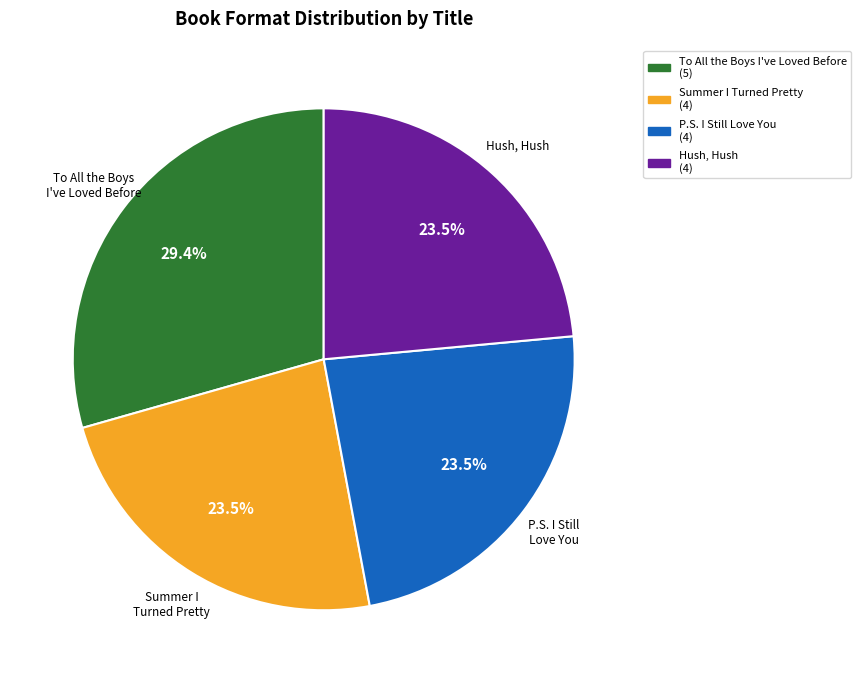

Is there any slice that represents more than half of the pie?

No